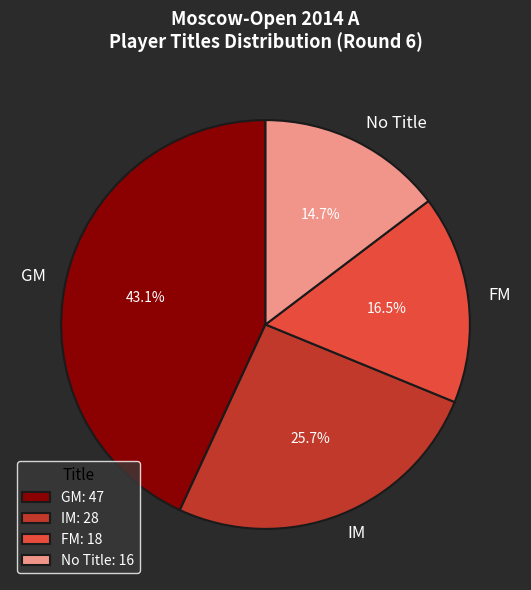

To the nearest percent, what is the combined percentage of GM and FM?

60%